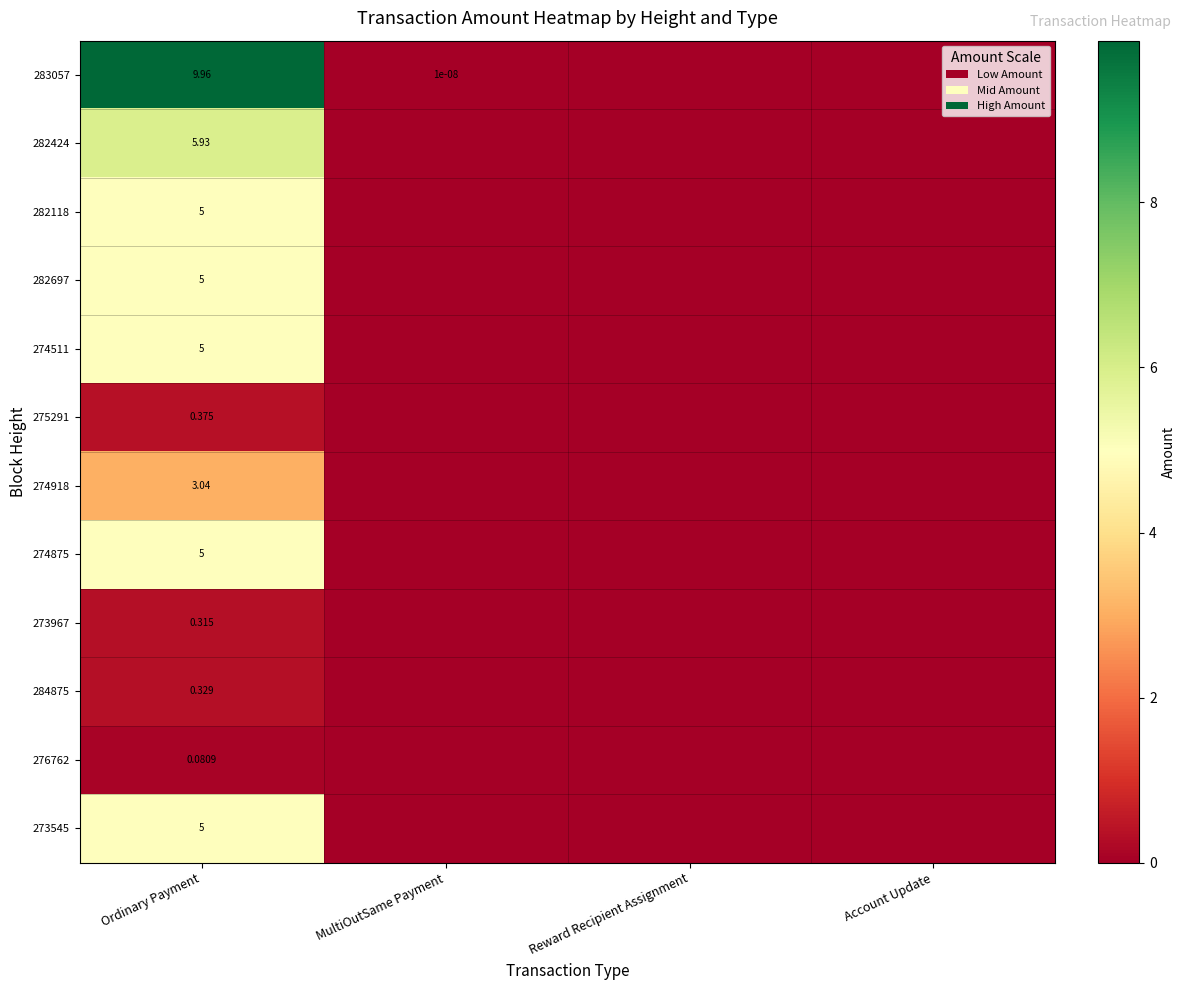

At MultiOutSame Payment, list the series in order from smallest to largest.

282424, 282118, 282697, 274511, 275291, 274918, 274875, 273967, 284875, 276762, 273545, 283057